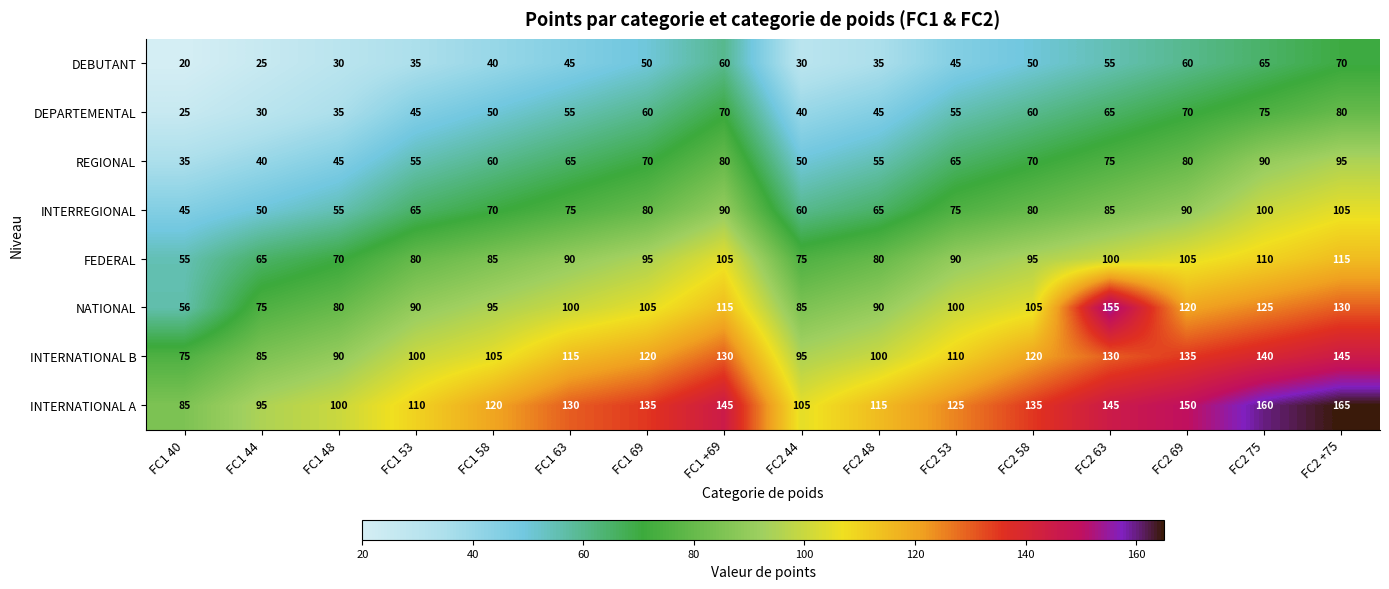

What is the sum of all INTERNATIONAL A values?

2020